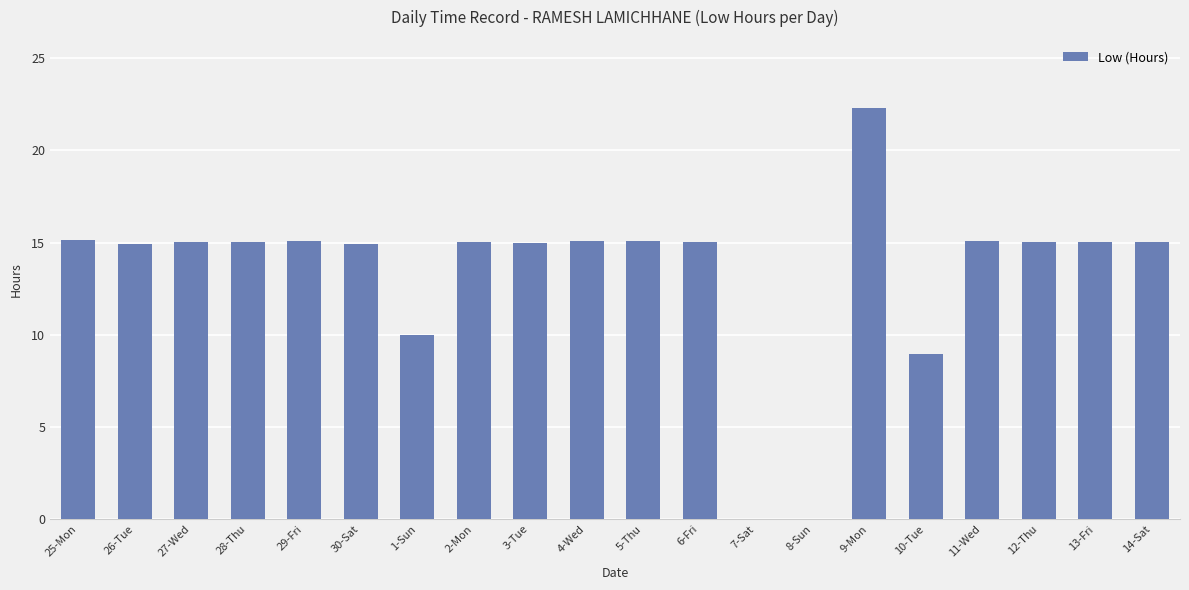

The chart shows a value of 15.1 at 6-Fri. True or false?

True